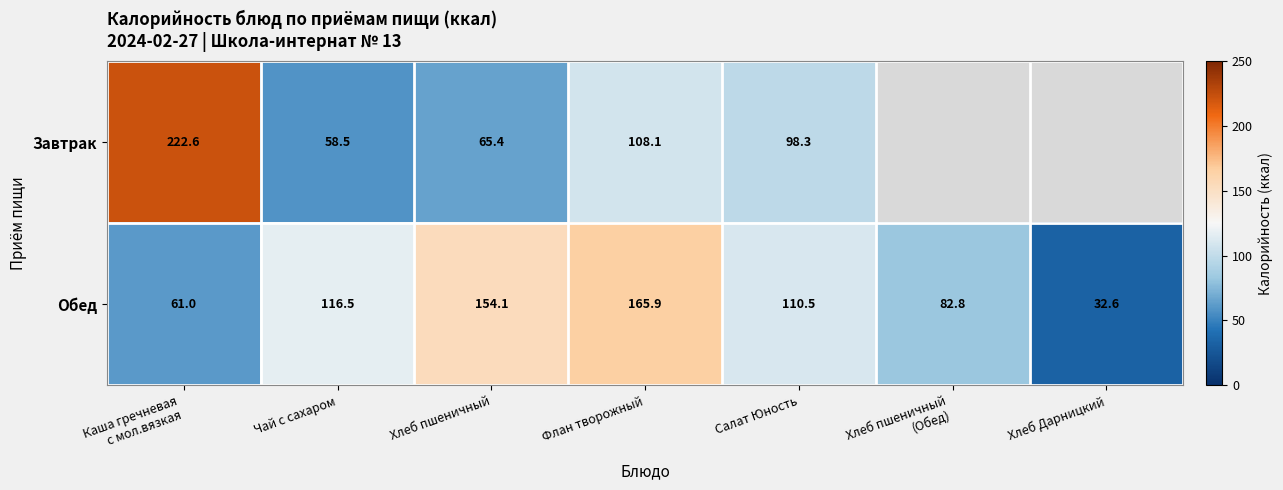

At which label is Обед closest to 99?

Салат Юность